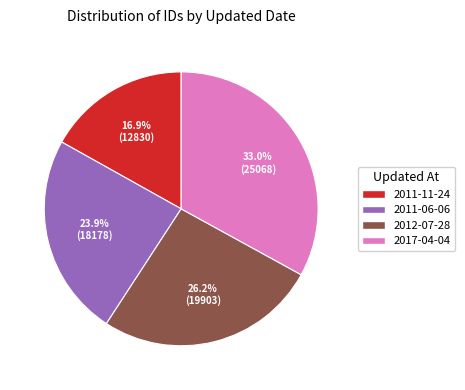

Between 2012-07-28 and 2011-11-24, which is larger?

2012-07-28